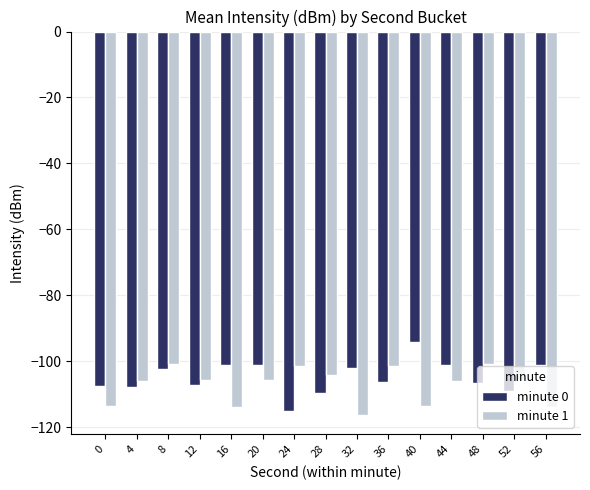

Read the minute 1 value at 8.

-100.8